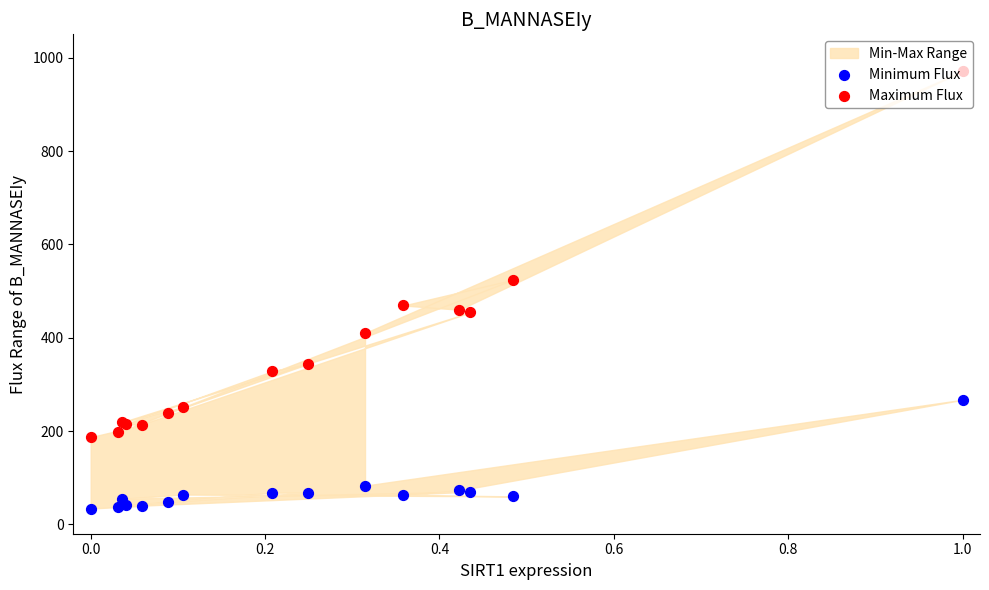

Which series reaches the maximum Y coordinate?

Maximum Flux